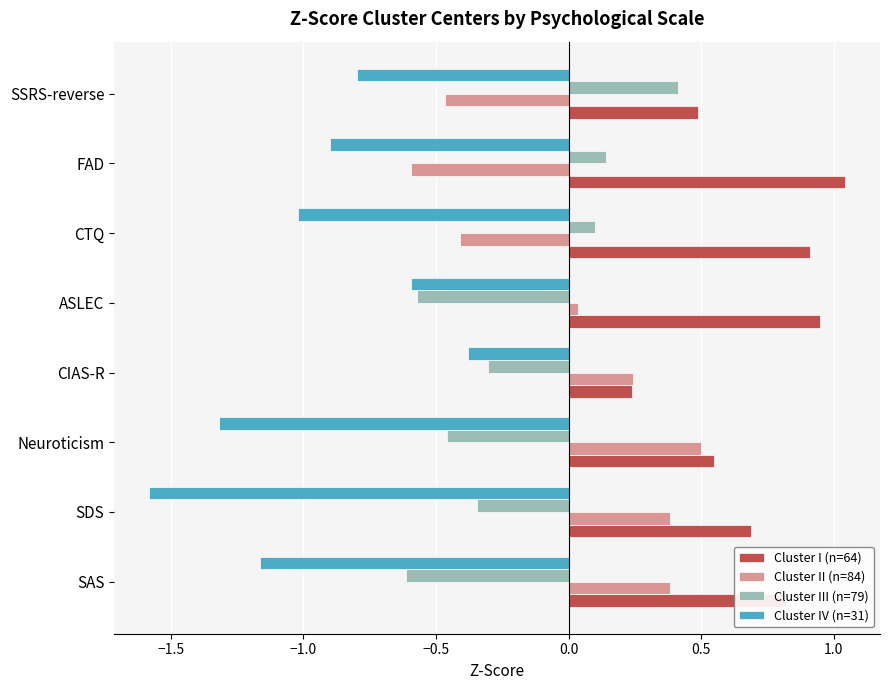

What are all the series names shown in the legend?

Cluster I (n=64), Cluster II (n=84), Cluster III (n=79), Cluster IV (n=31)